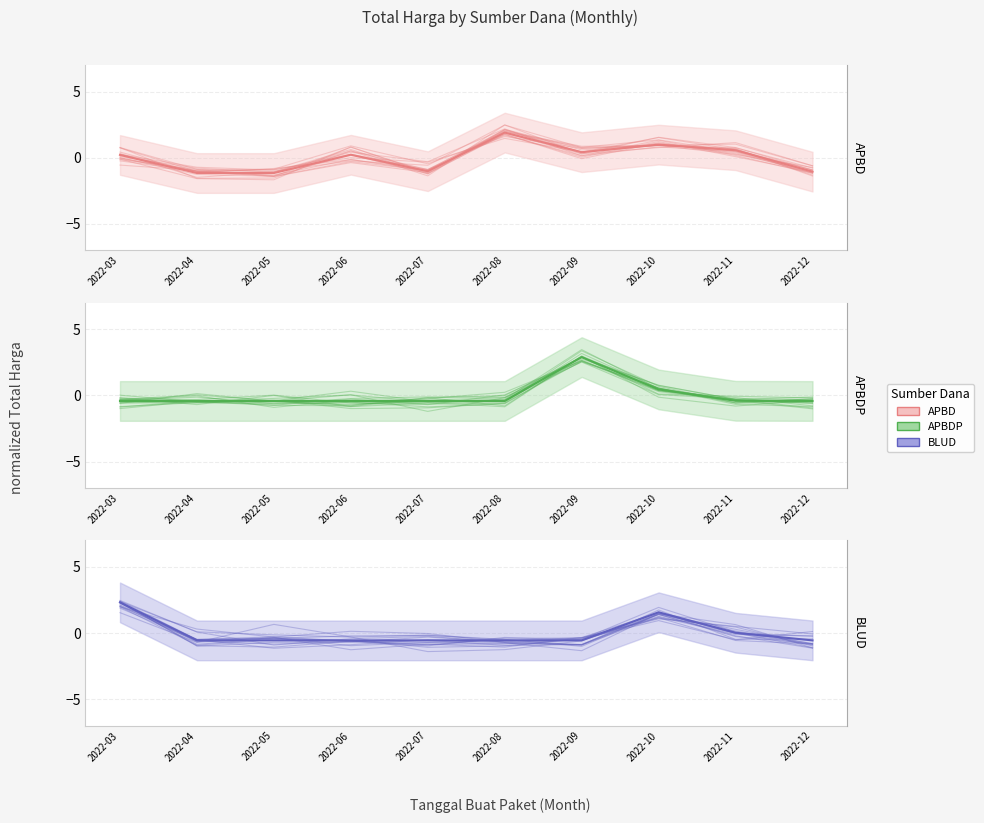

How many negative values does the BLUD (mean) series have?

7